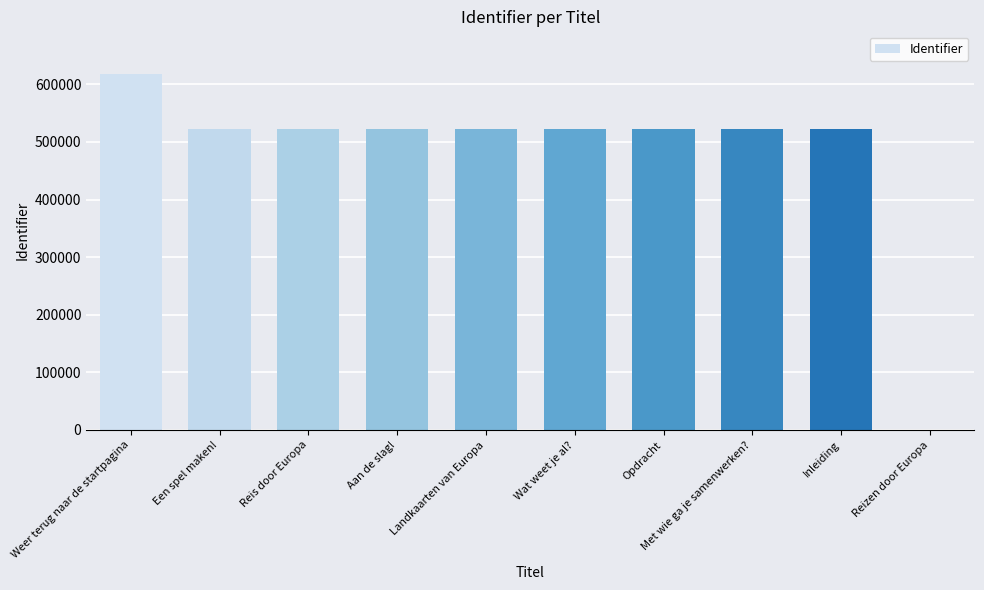

What is the maximum value shown in the chart?

617771